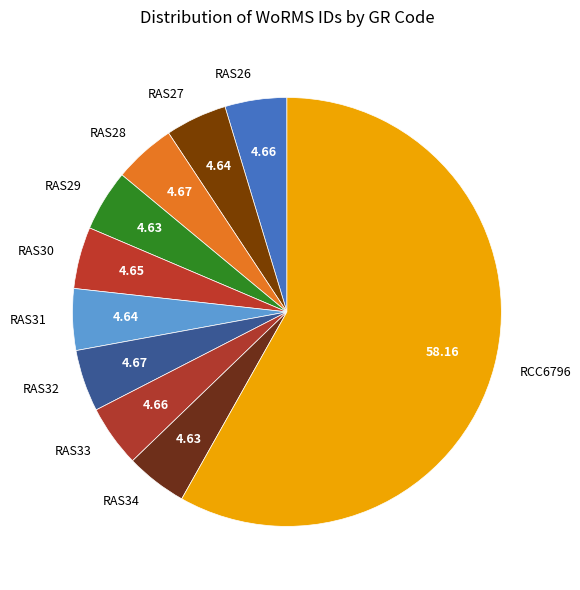

How many slices are in this pie chart?

10